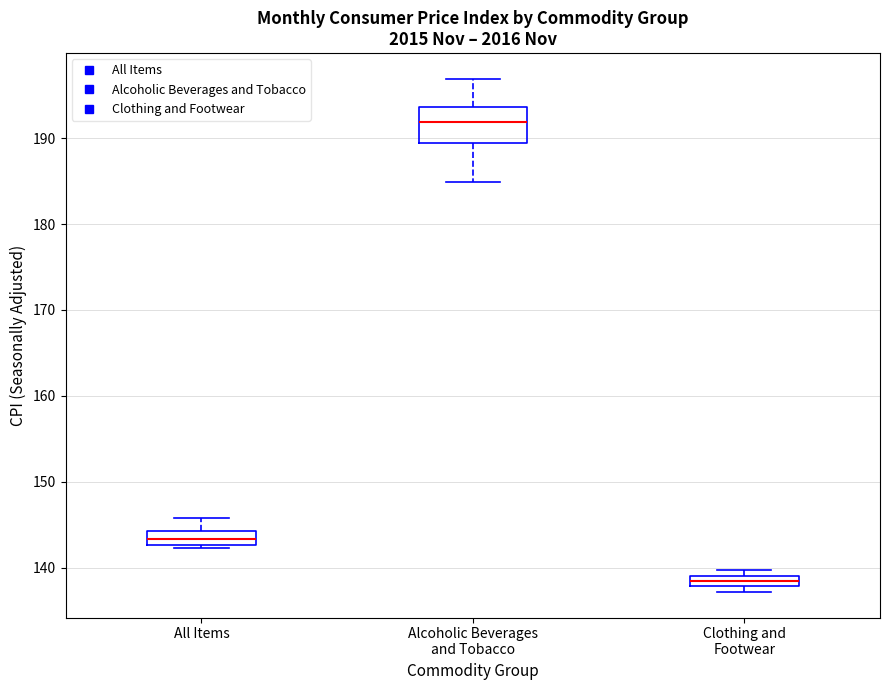

Where does the upper whisker of the box for All Items end on the y-axis? The values are not printed on the chart, so give them approximately, as read against the axis.

146